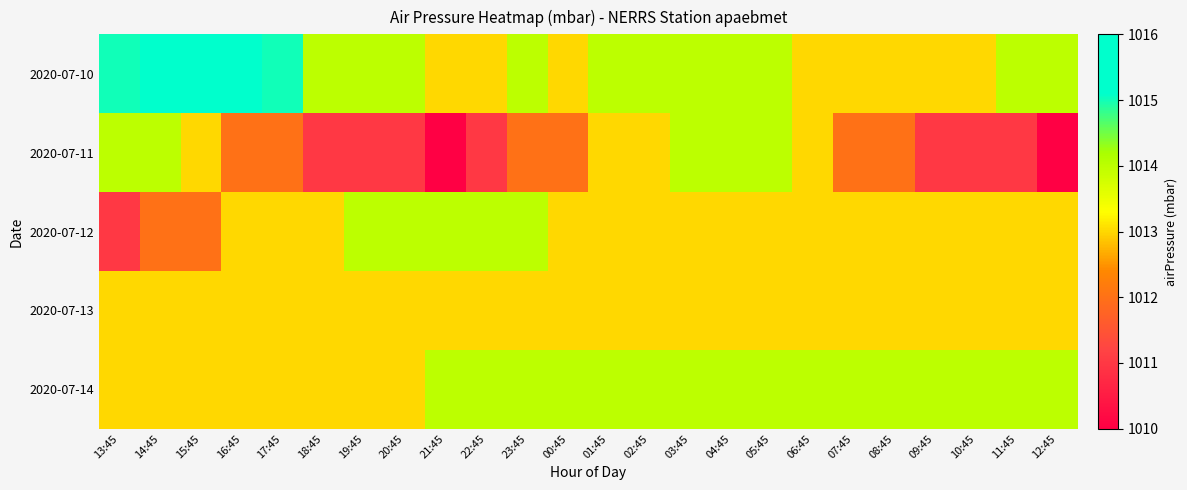

Between 03:45 and 06:45, which series saw the biggest shift?

2020-07-10